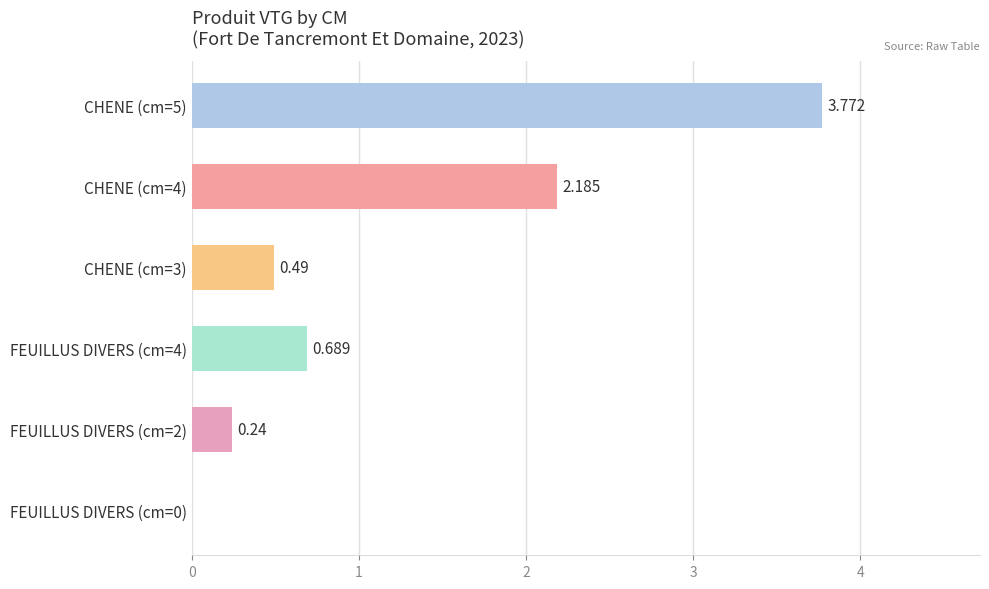

What is the average value?

1.2